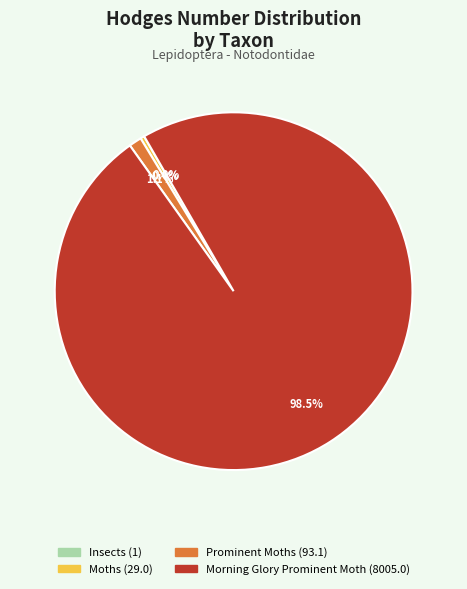

Combined, do Morning Glory Prominent Moth and Prominent Moths account for over 50%?

Yes